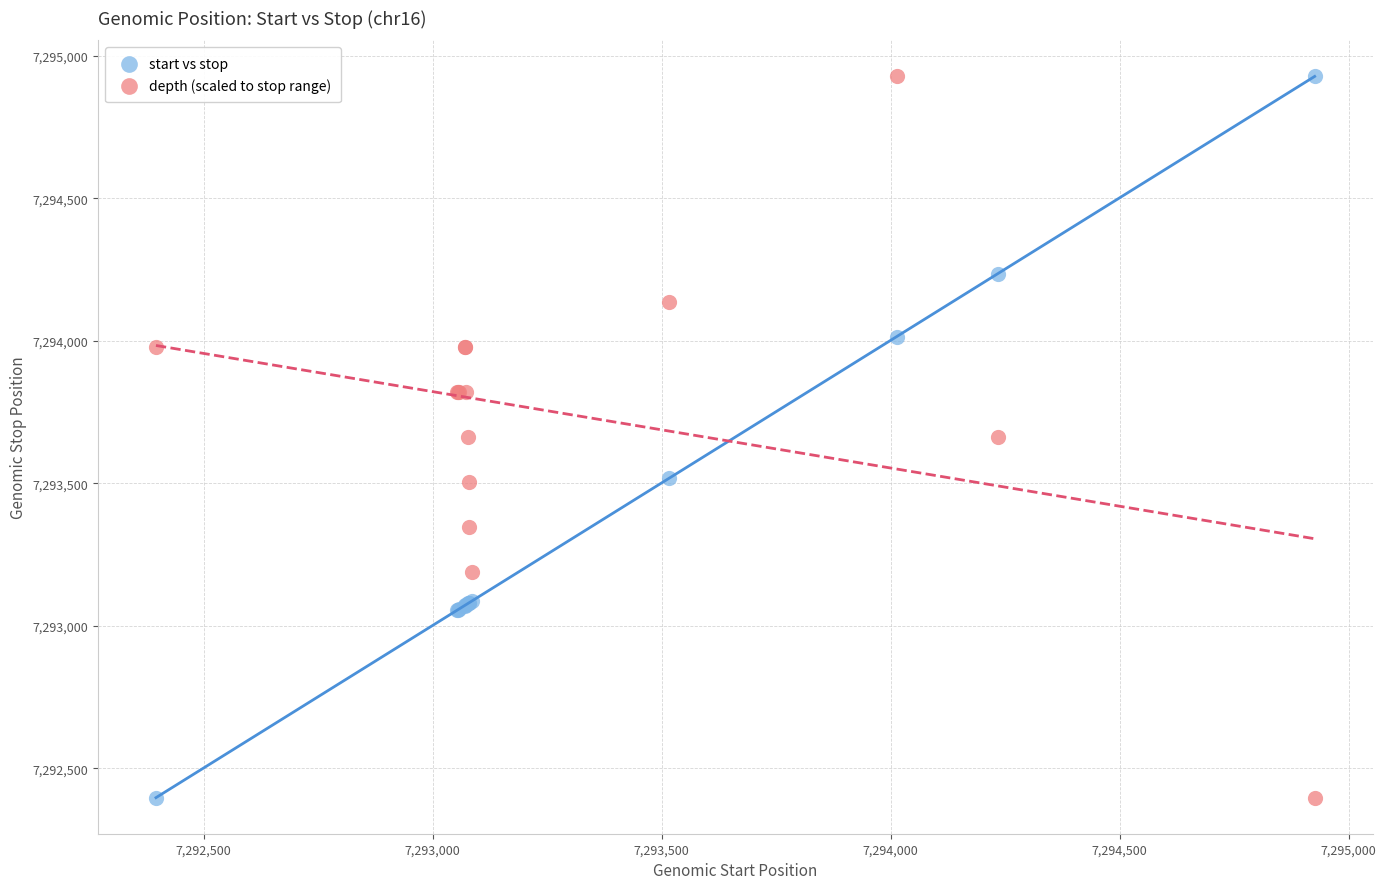

What is the X range (max minus min) for the scatter plot?

2530.0